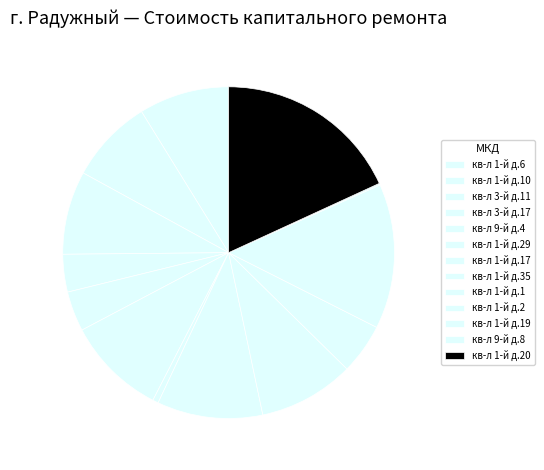

How much of the chart is everything except кв-л 1-й д.17?

99.4%